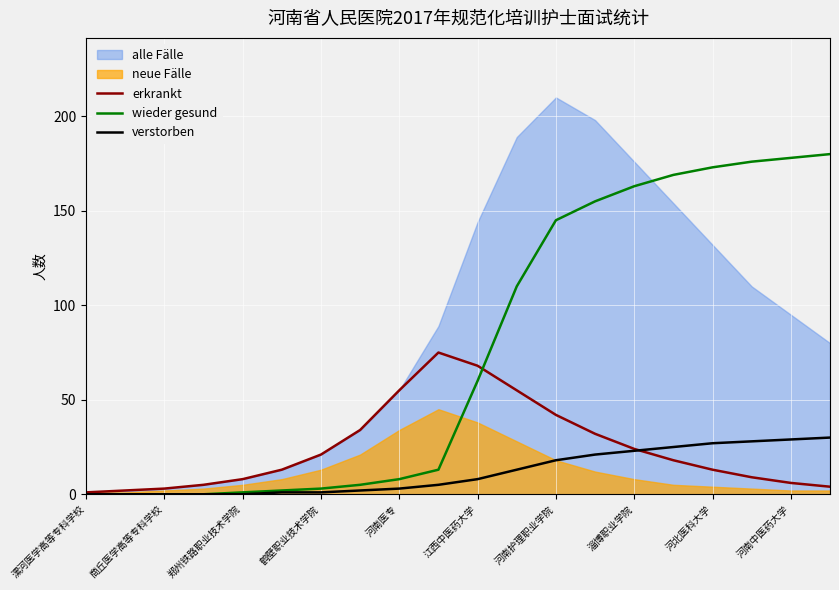

True or false: wieder gesund has more than 1 points higher than both neighbors.

False